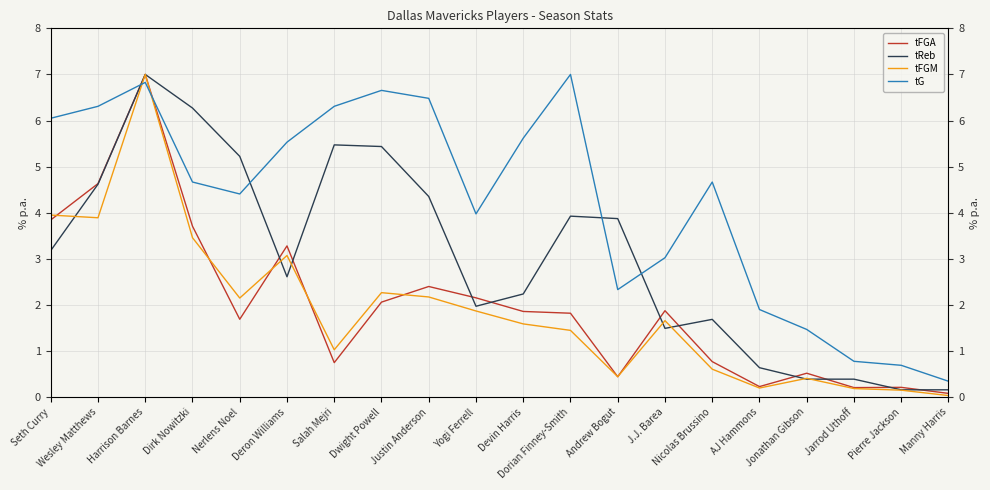

Is the value of tFGA at Pierre Jackson greater than the value of tFGM at Jonathan Gibson?

No